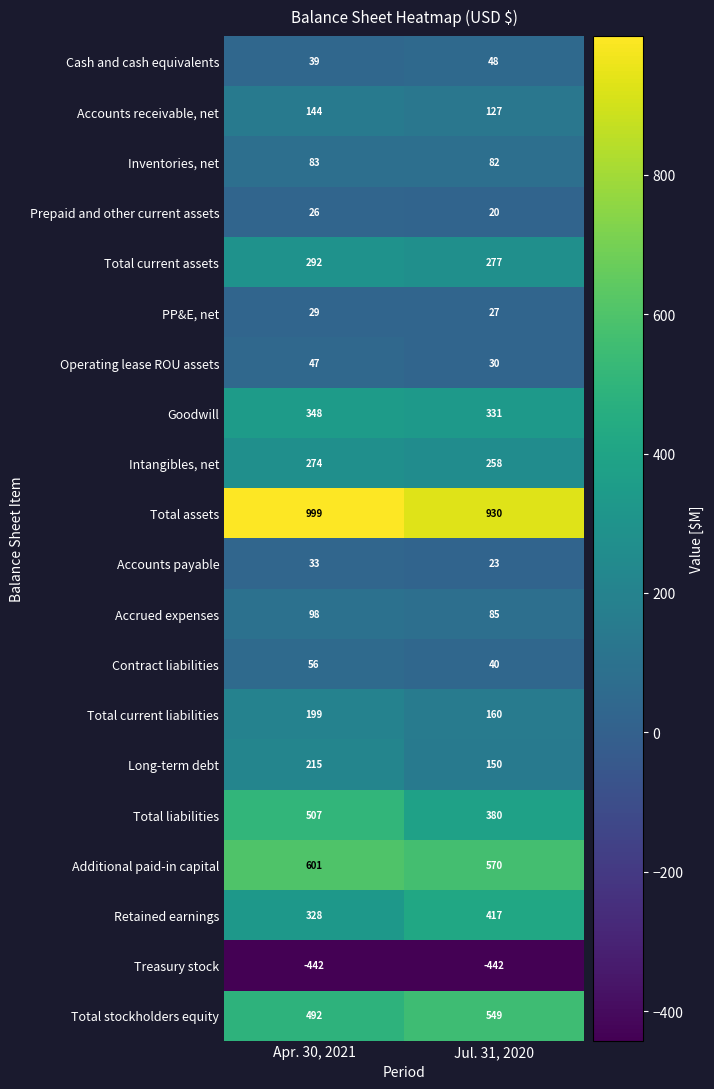

At Apr. 30, 2021, list the series in order from smallest to largest.

Treasury stock, Prepaid and other current assets, PP&E, net, Accounts payable, Cash and cash equivalents, Operating lease ROU assets, Contract liabilities, Inventories, net, Accrued expenses, Accounts receivable, net, Total current liabilities, Long-term debt, Intangibles, net, Total current assets, Retained earnings, Goodwill, Total stockholders equity, Total liabilities, Additional paid-in capital, Total assets